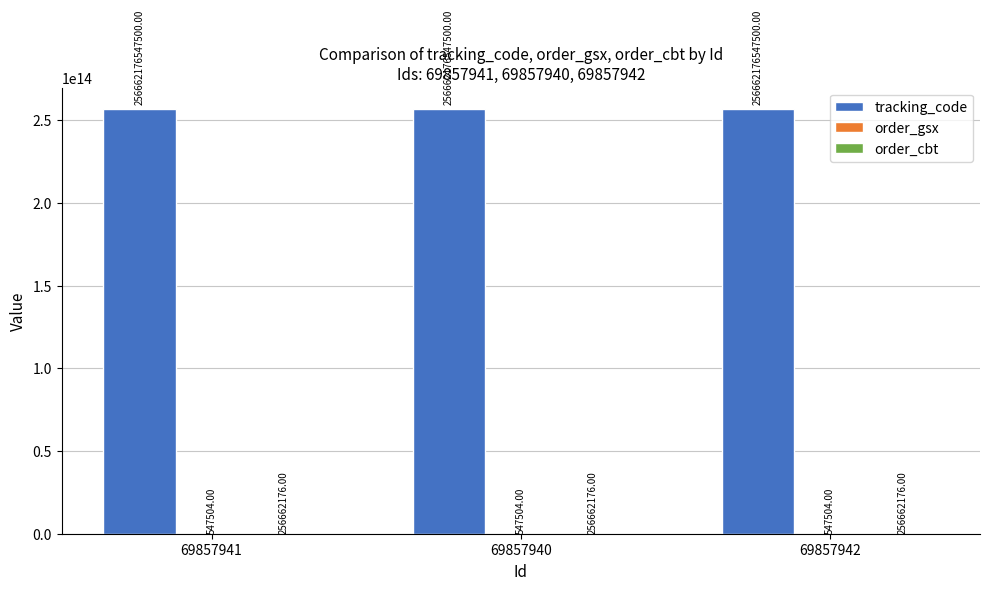

Is it true that tracking_code equals 256662176547500 at 69857940?

True